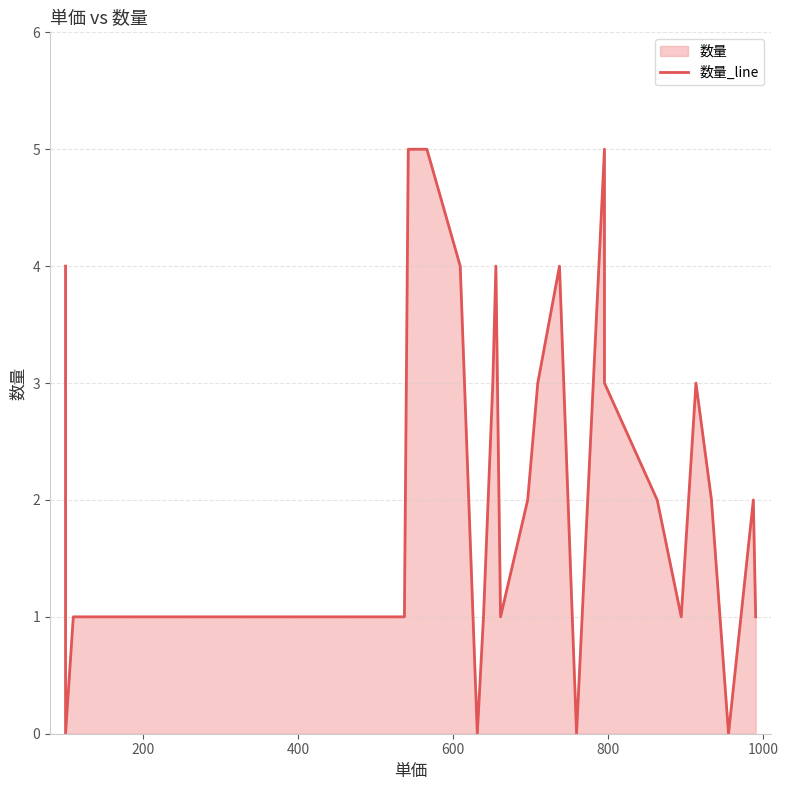

Reading right to left, list all the values displayed in this chart.

1	2	0	2	3	1	2	3	5	0	4	3	2	2	1	4	3	1	0	4	5	5	1	1	1	1	0	4	4	4